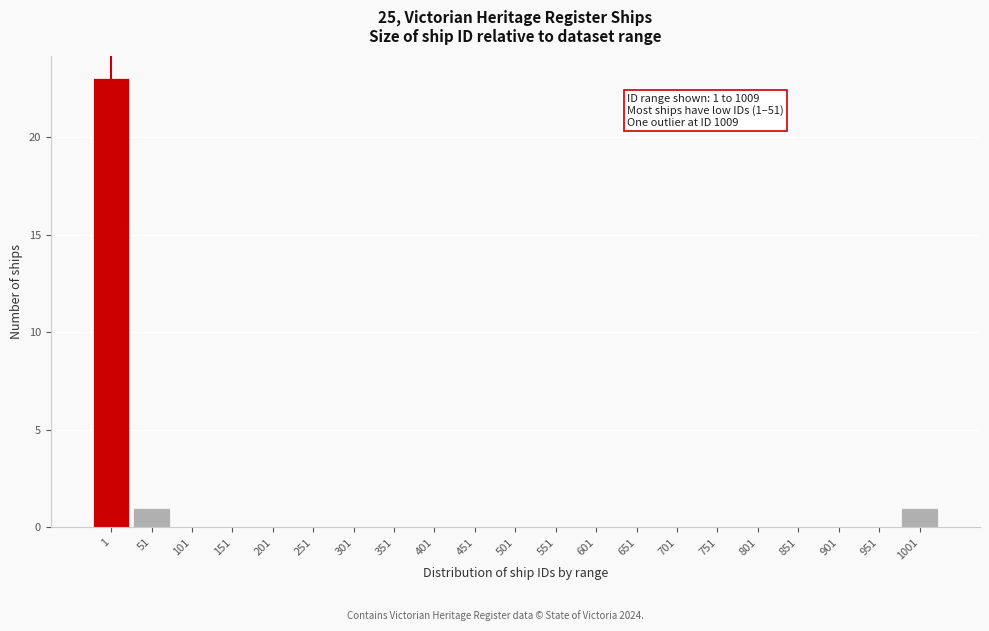

Reading right to left, transcribe all the data shown in this chart.

1001=1	951=0	901=0	851=0	801=0	751=0	701=0	651=0	601=0	551=0	501=0	451=0	401=0	351=0	301=0	251=0	201=0	151=0	101=0	51=1	1=23